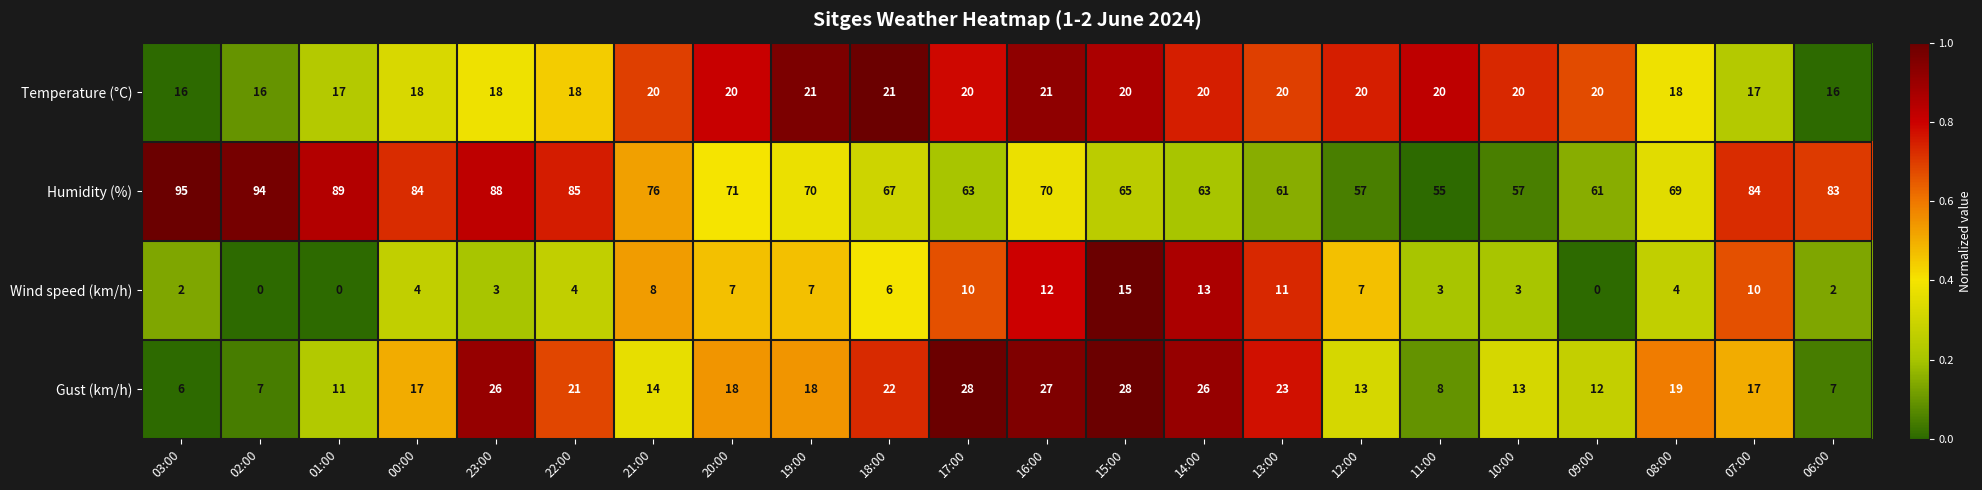

What is the approximate value of Gust (km/h) at 08:00, to the nearest 5?

20